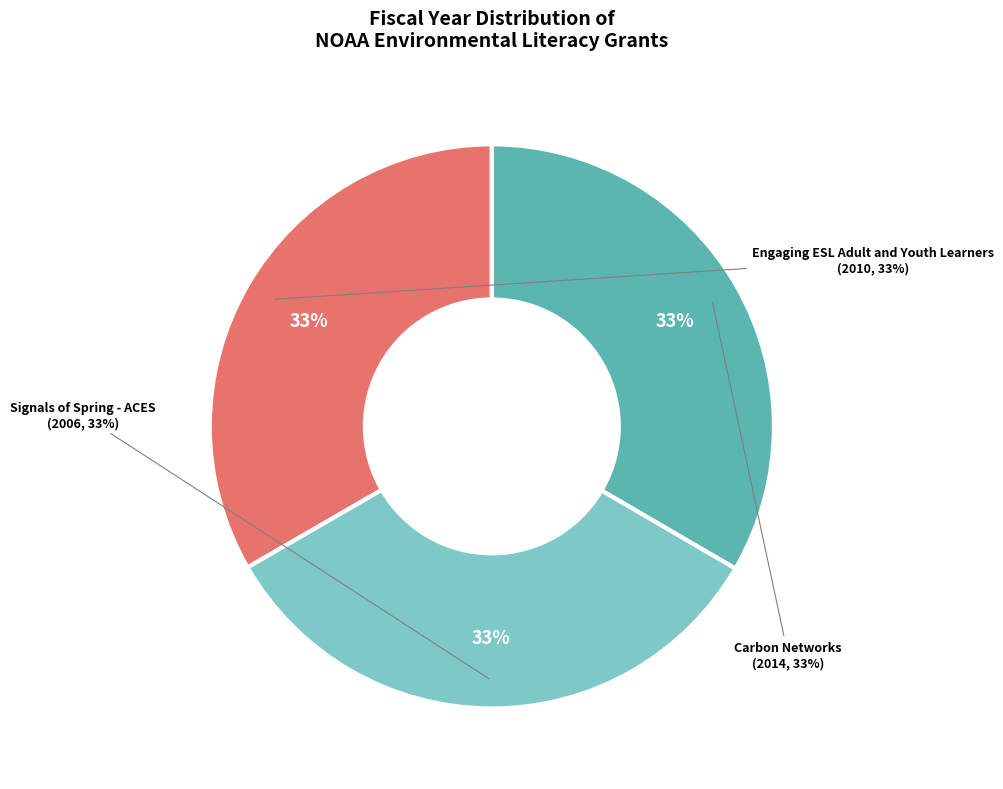

True or false: Carbon Networks accounts for 33% of the total.

True